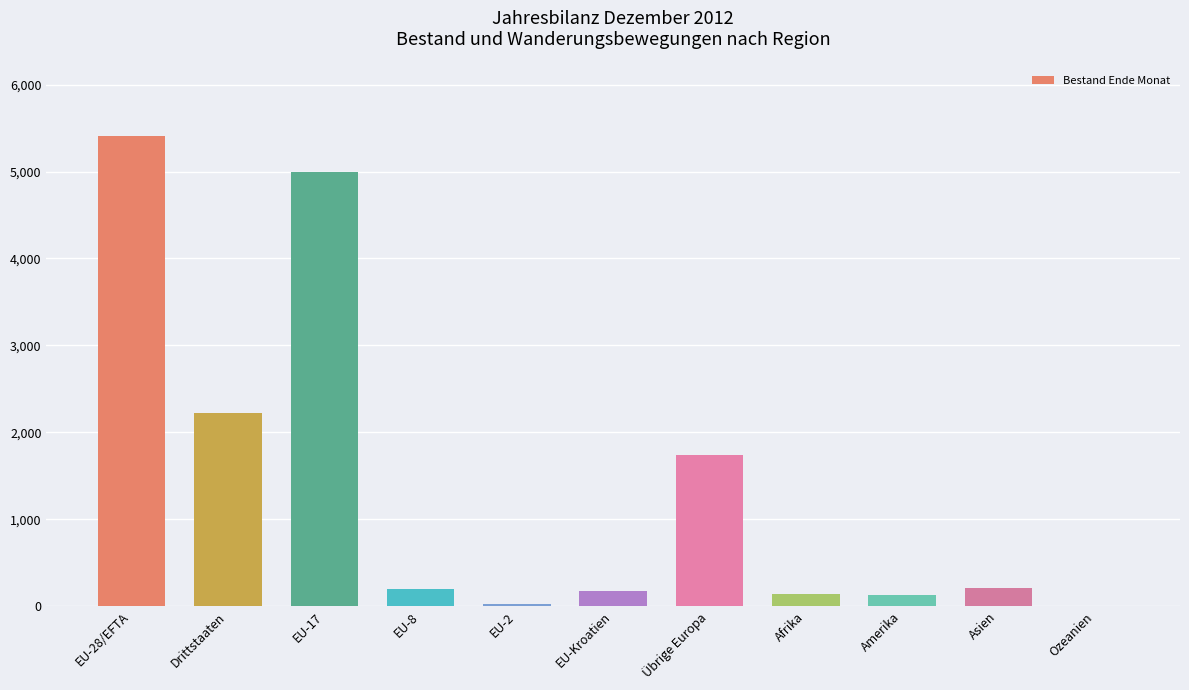

What is the difference between the values at Amerika and EU-17?

4862